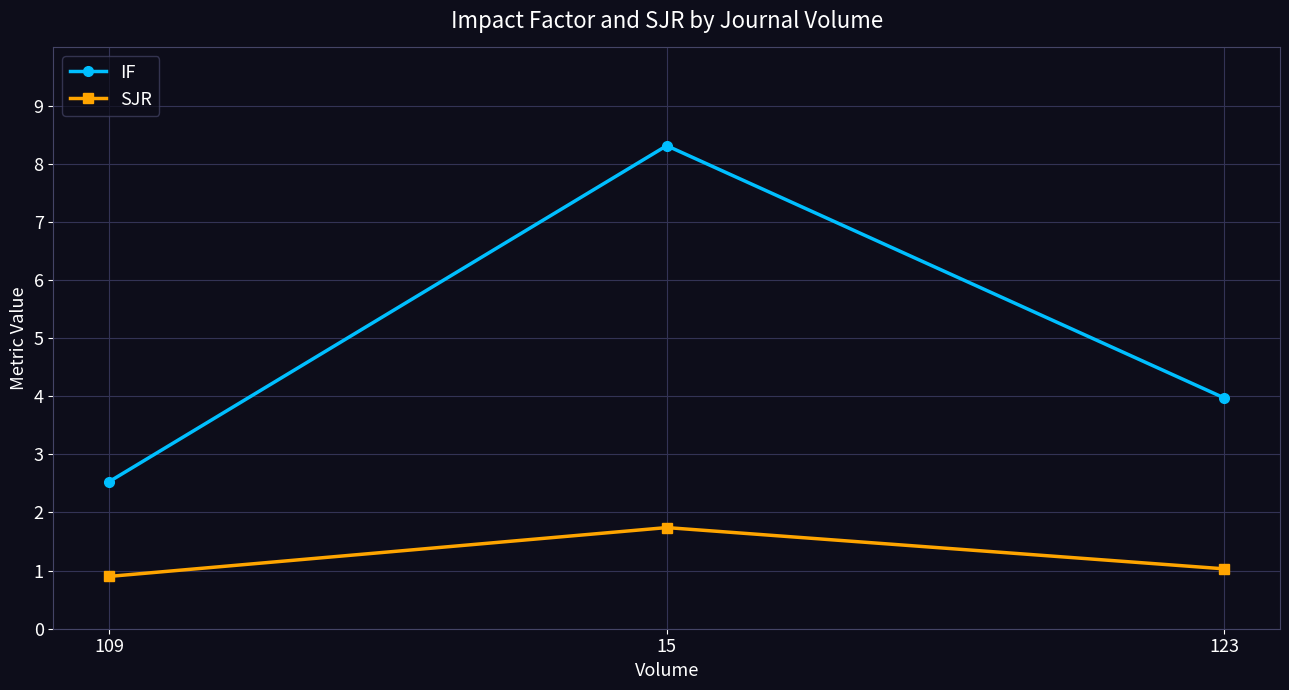

What is the maximum value shown in the chart?

8.3